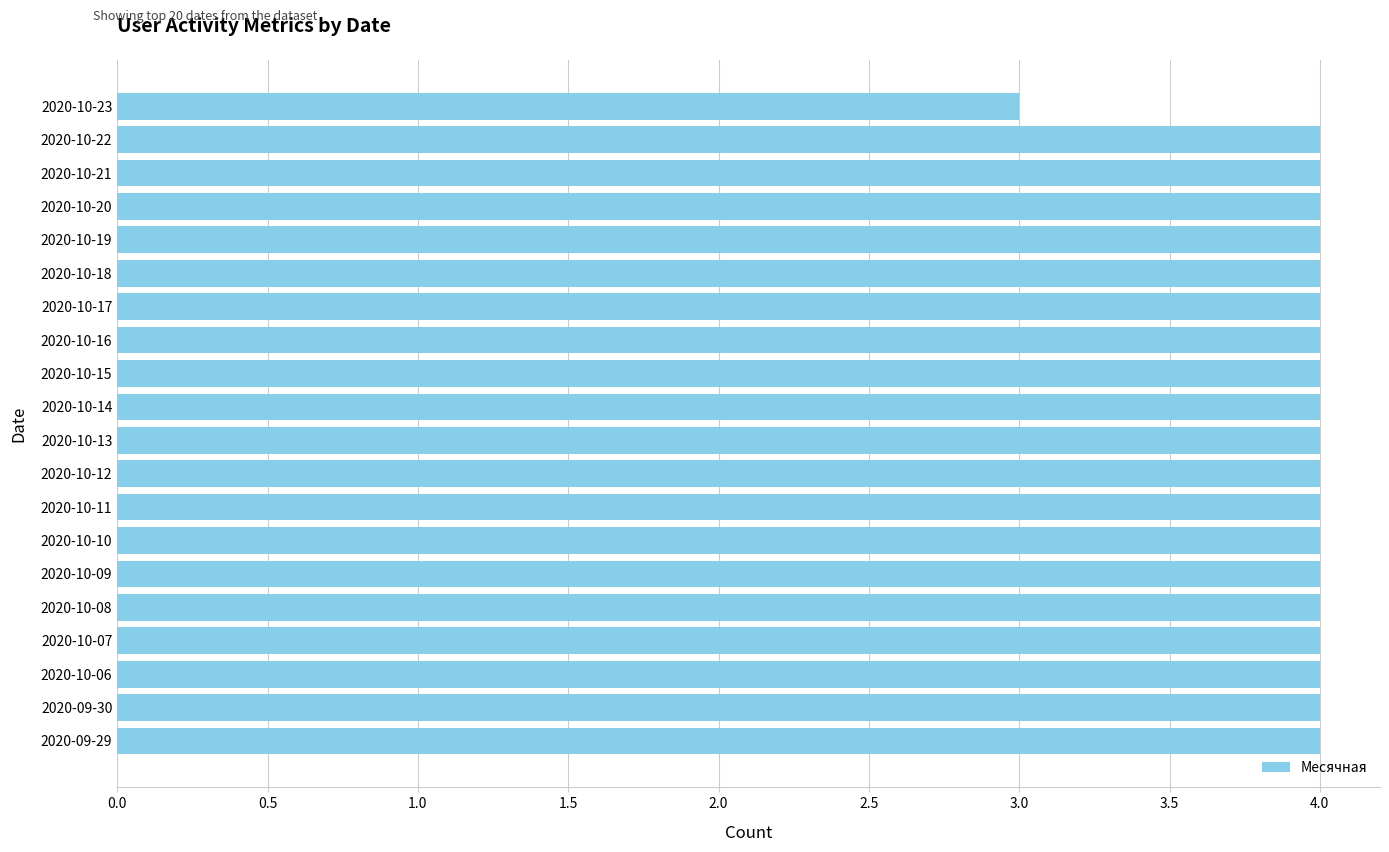

Is it true that the value at 2020-10-07 is 4?

True